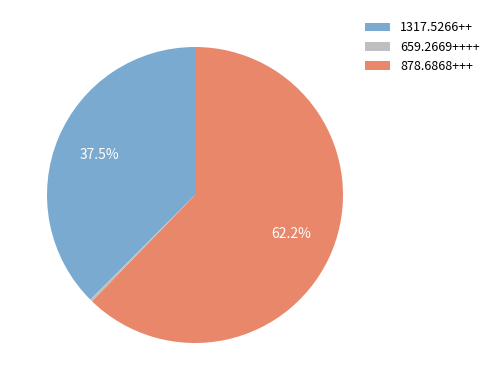

Which has a higher value, 1317.5266++ or 878.6868+++?

878.6868+++